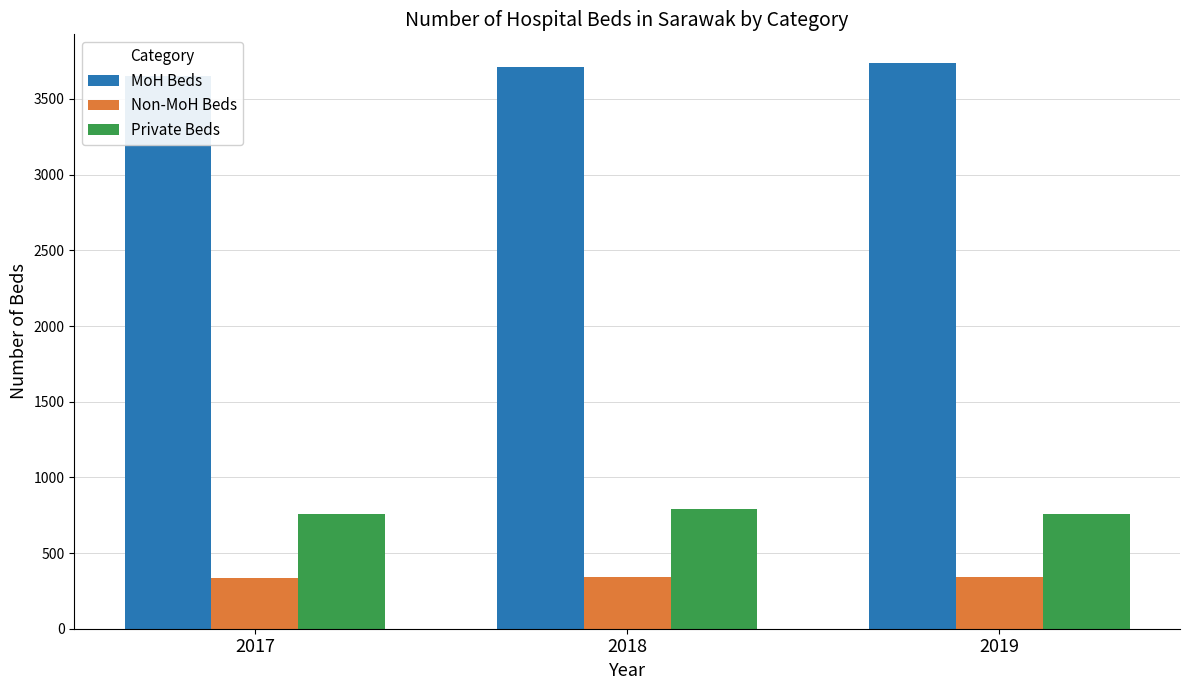

Reading left to right, what are all the values shown in this chart?

MoH Beds: 3651	3708	3740
Non-MoH Beds: 338	343	343
Private Beds: 757	789	759